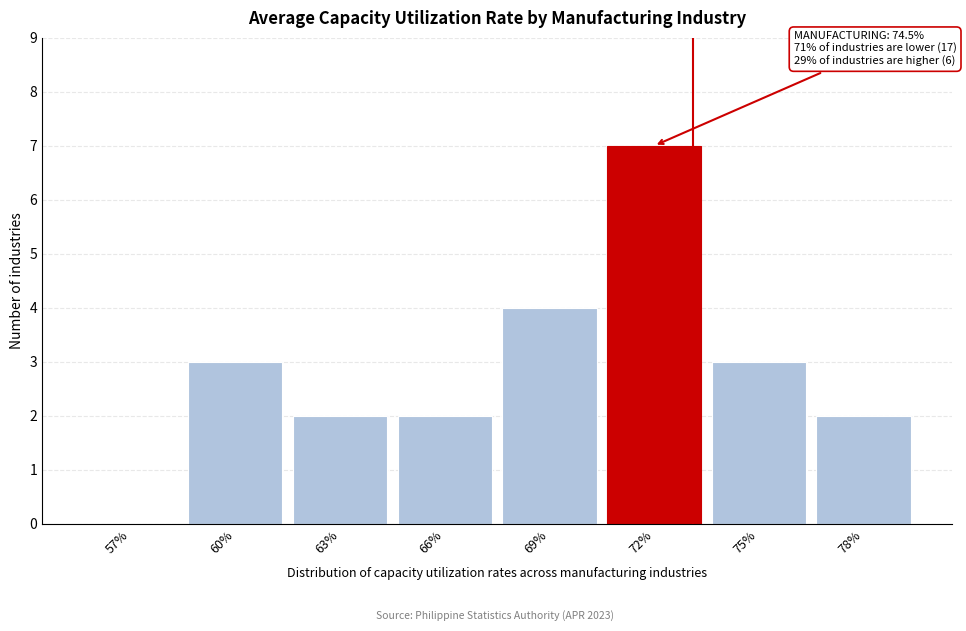

Reading left to right, transcribe all the data shown in this chart.

57%=0	60%=3	63%=2	66%=2	69%=4	72%=7	75%=3	78%=2